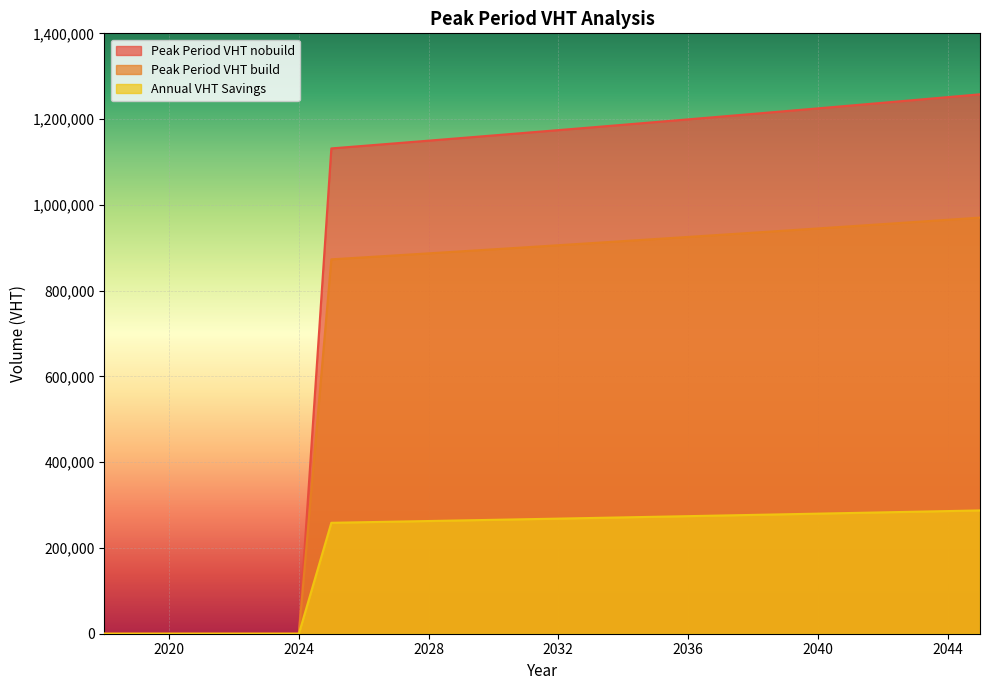

What is the spread (max minus min) of values at 2025?

873012.2